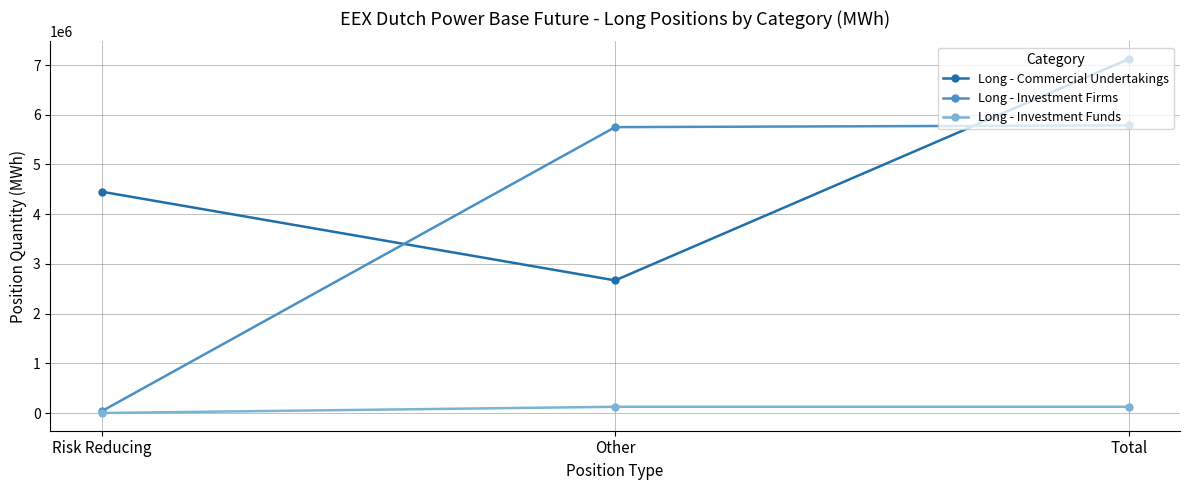

Reading right to left, extract all data points from this chart.

Long - Commercial Undertakings: 7119715	2667560	4452155
Long - Investment Firms: 5785663	5750551	35112
Long - Investment Funds: 125558	125558	0